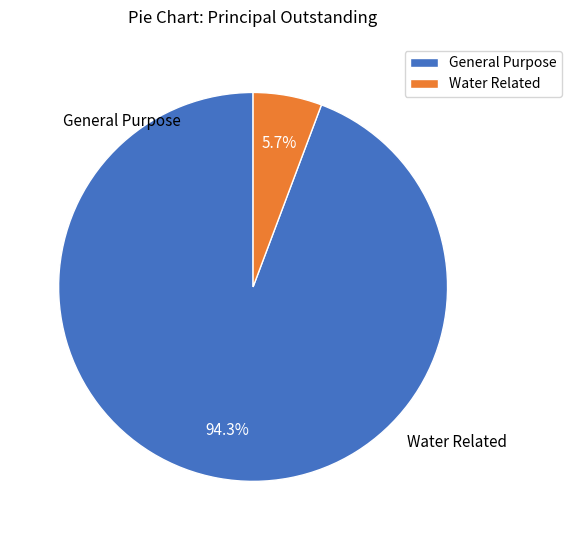

Which has a higher value, General Purpose or Water Related?

General Purpose